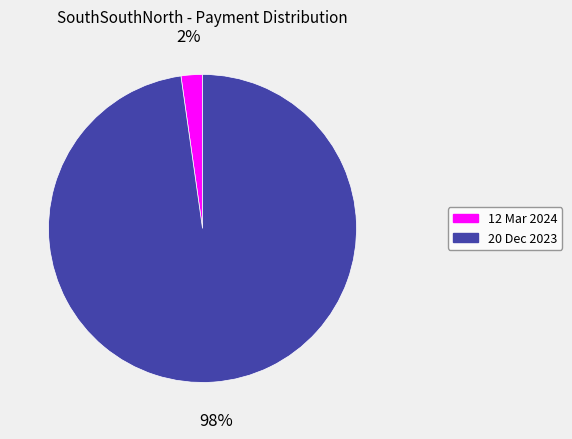

What percentage is the 20 Dec 2023 slice, to the nearest percent?

98%